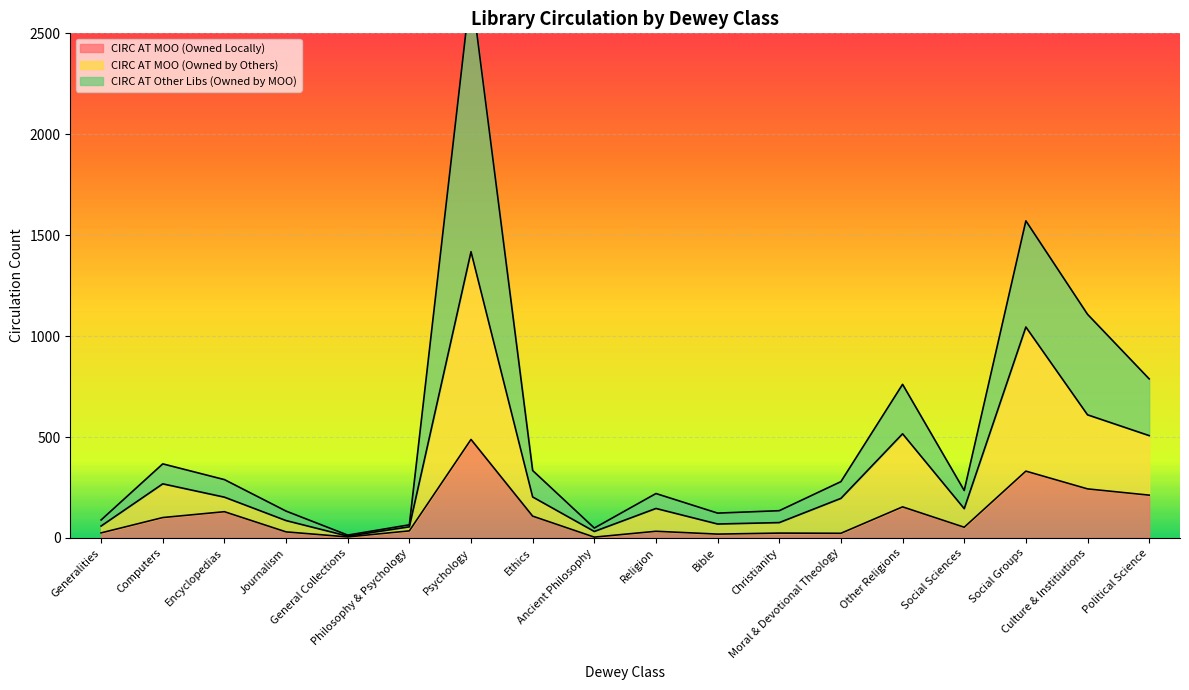

What is the greatest value displayed?

2727